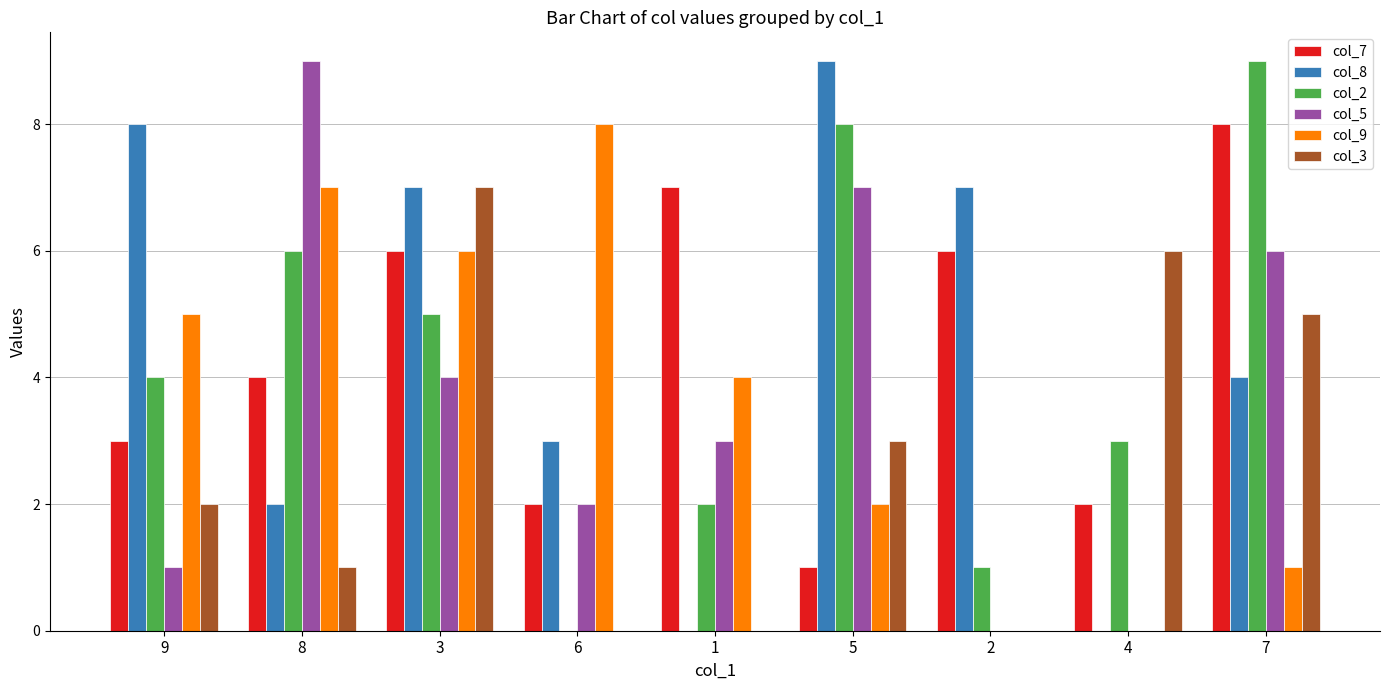

What are all the series names shown in the legend?

col_7, col_8, col_2, col_5, col_9, col_3